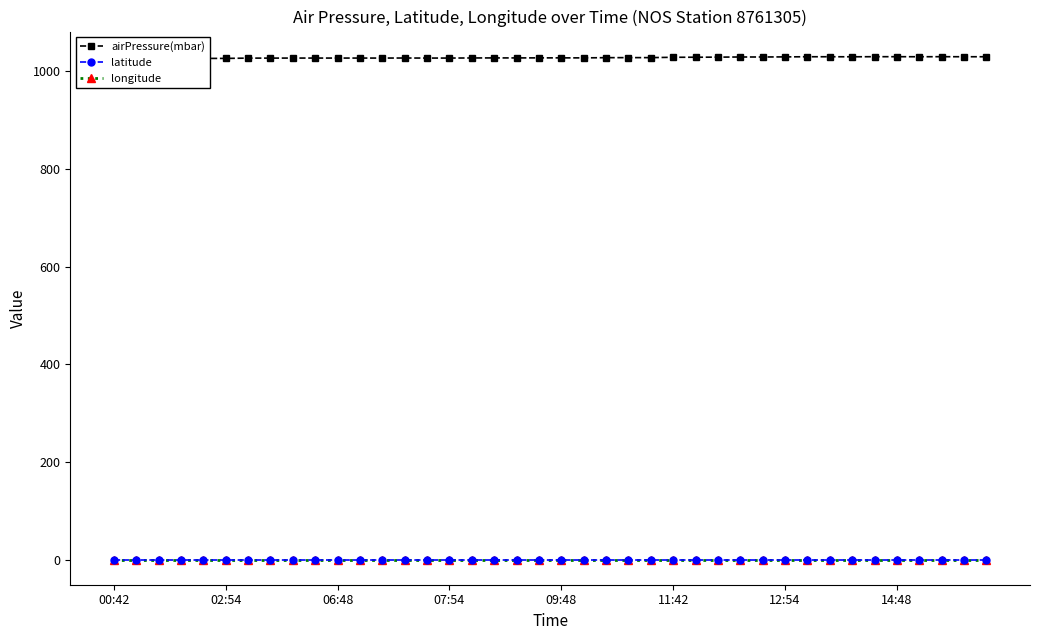

At 02:54, list the series in order from smallest to largest.

latitude, longitude, airPressure(mbar)